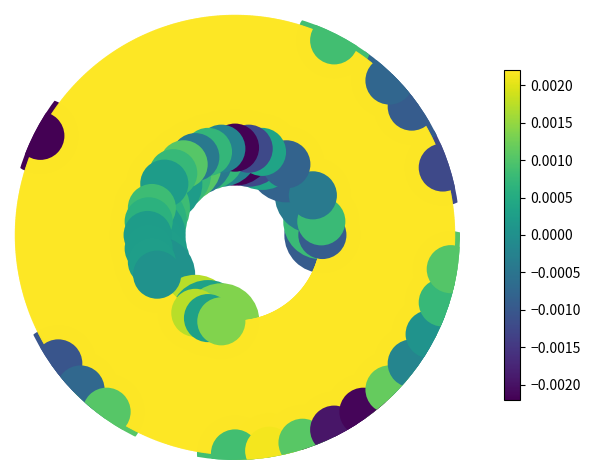

Which category has the highest value across all series?

2